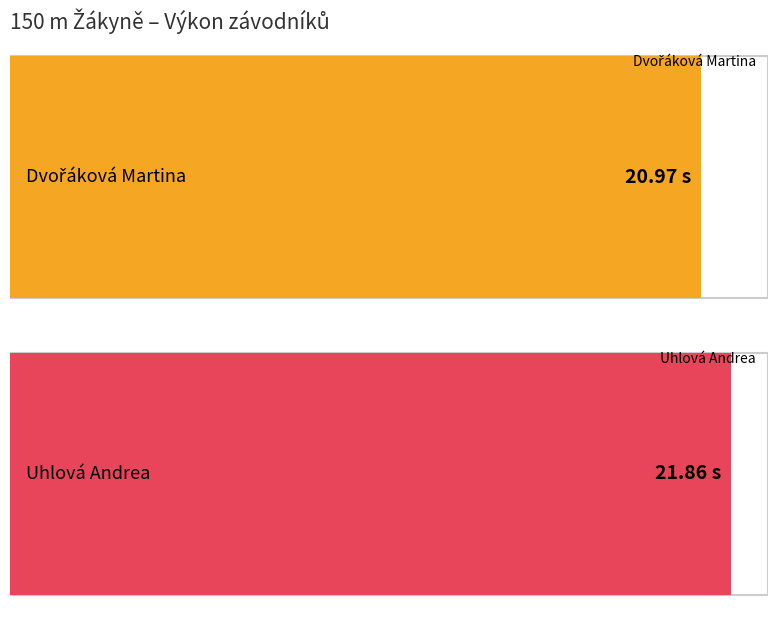

Which has a higher value, Uhlová Andrea or Dvořáková Martina?

Uhlová Andrea